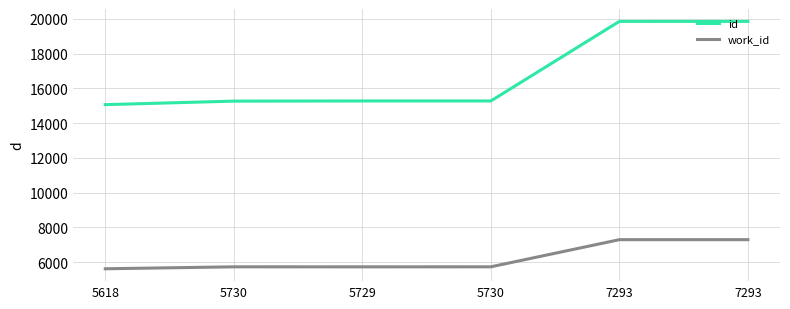

True or false: id has more than 0 points higher than both neighbors.

False